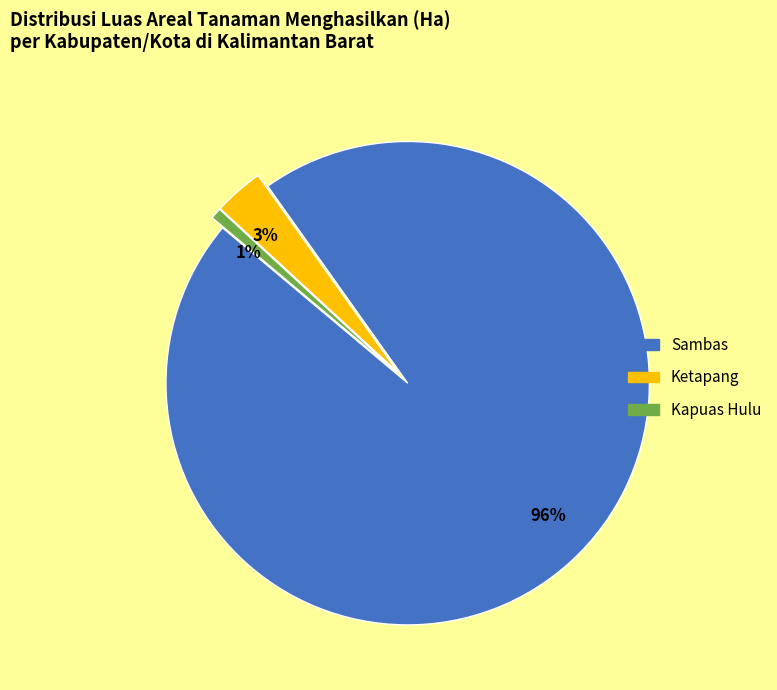

To the nearest percent, what is the average slice percentage?

33%